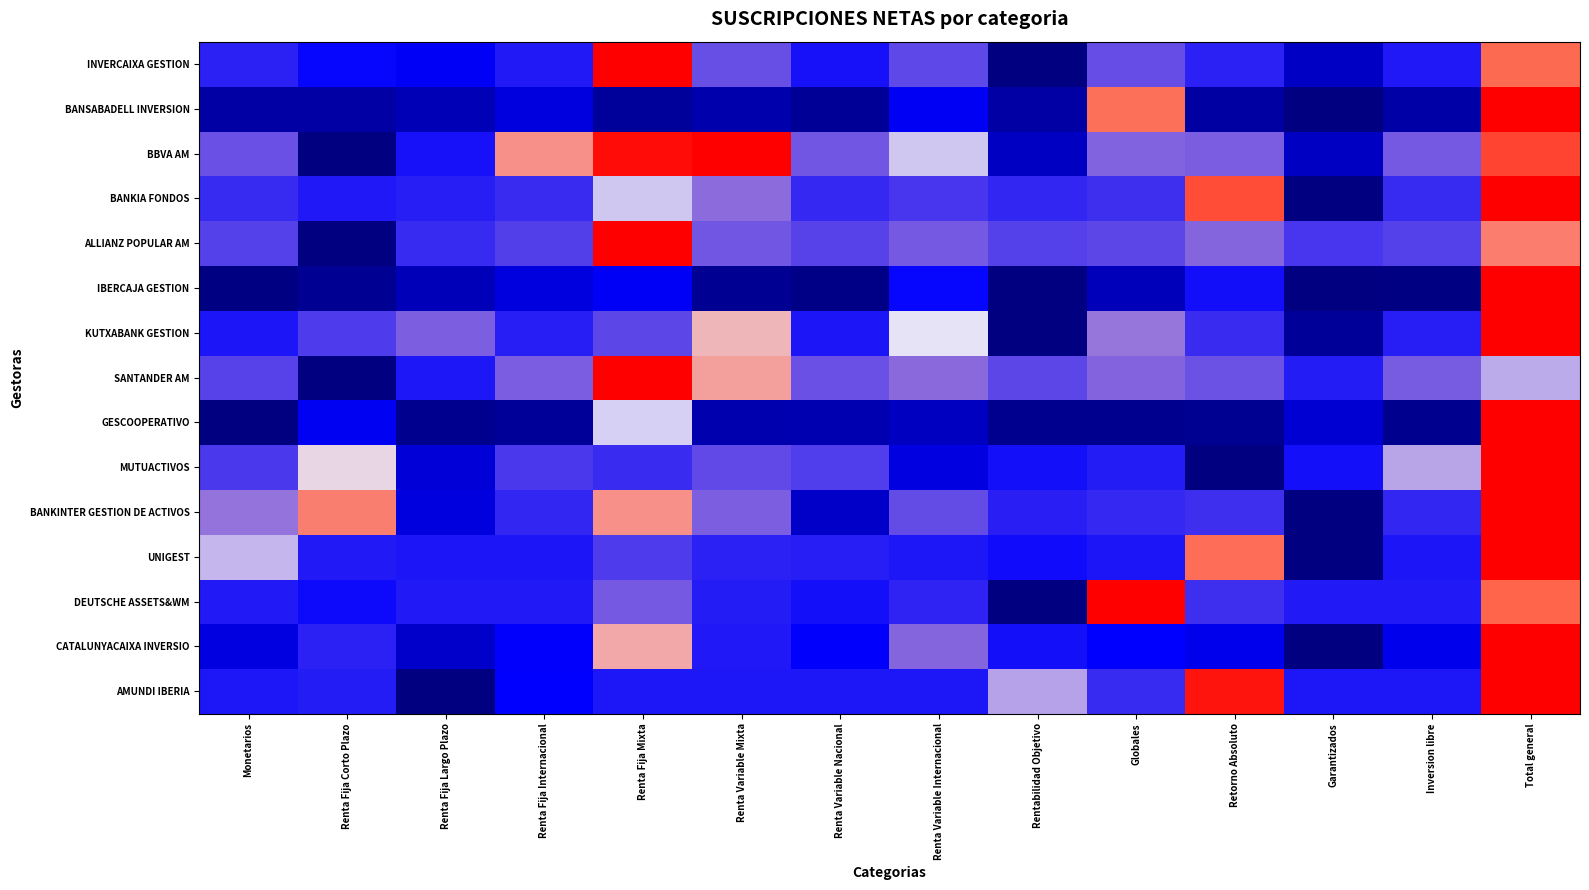

How many series are shown in this chart?

15